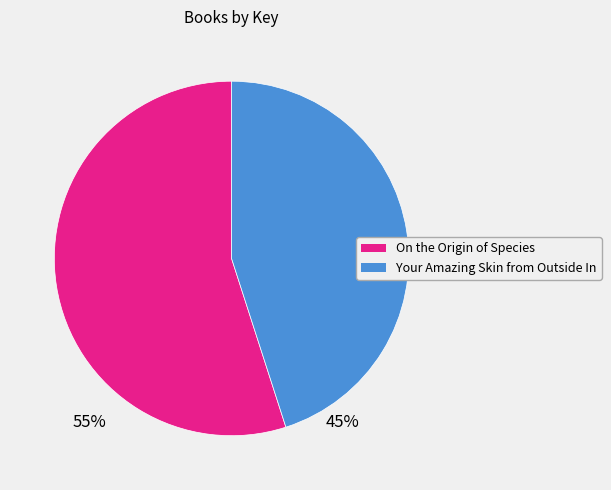

Approximately how many times larger is the value at Your Amazing Skin from Outside In compared to On the Origin of Species?

0.8